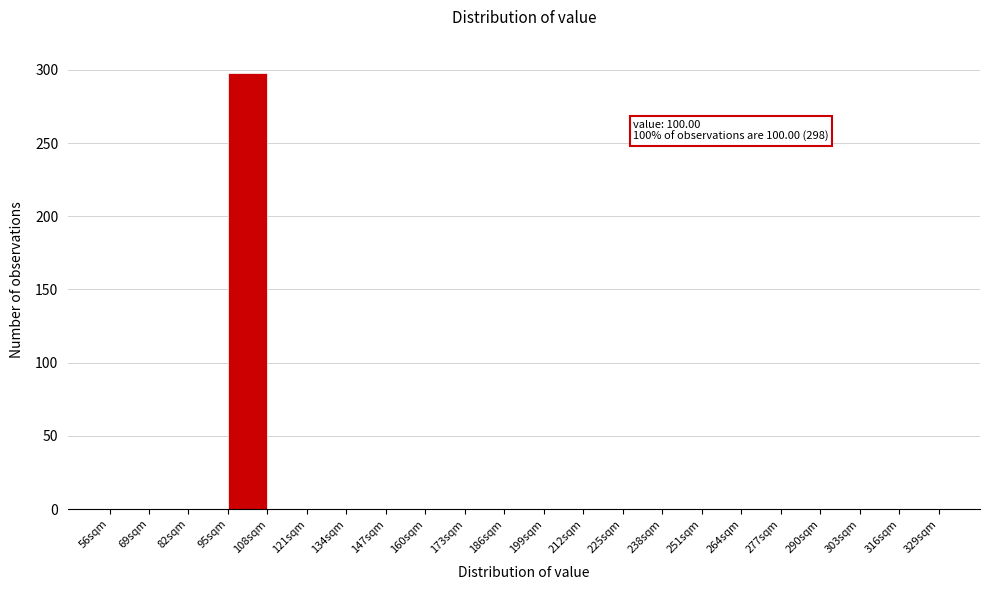

Which range on the x-axis has the tallest bar?

95 to 108